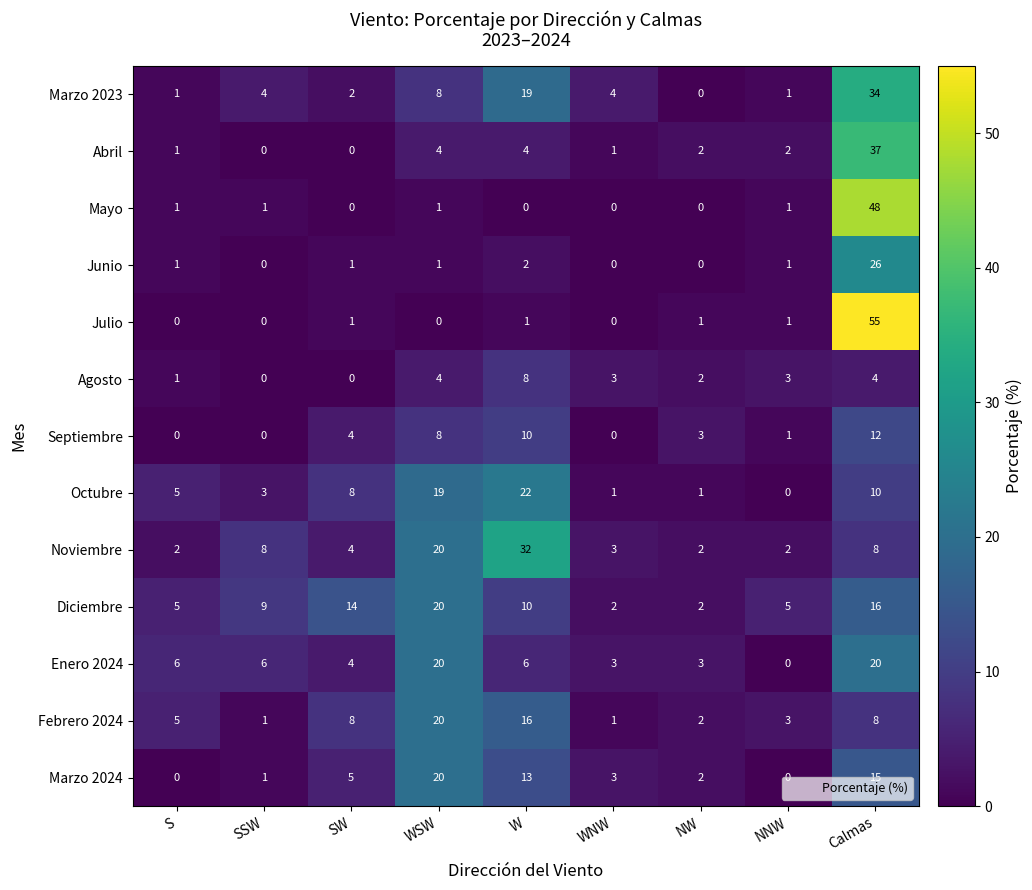

How many positive values does the Octubre series have?

8